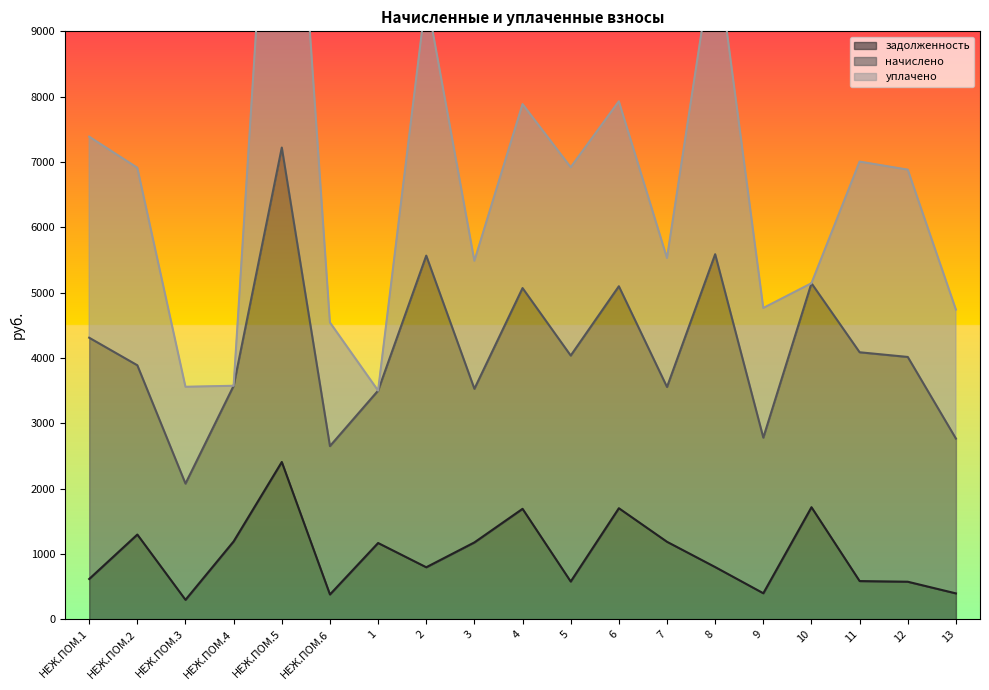

Read the уплачено value at 11.

2918.9